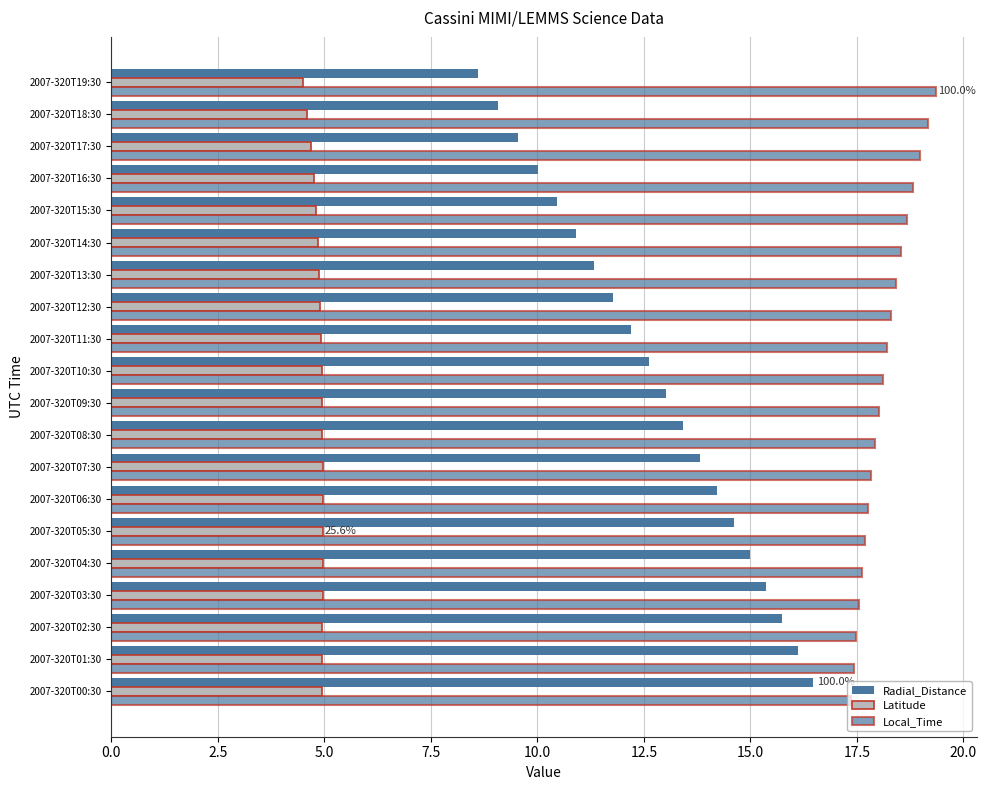

Which series has the widest spread of values?

Radial_Distance